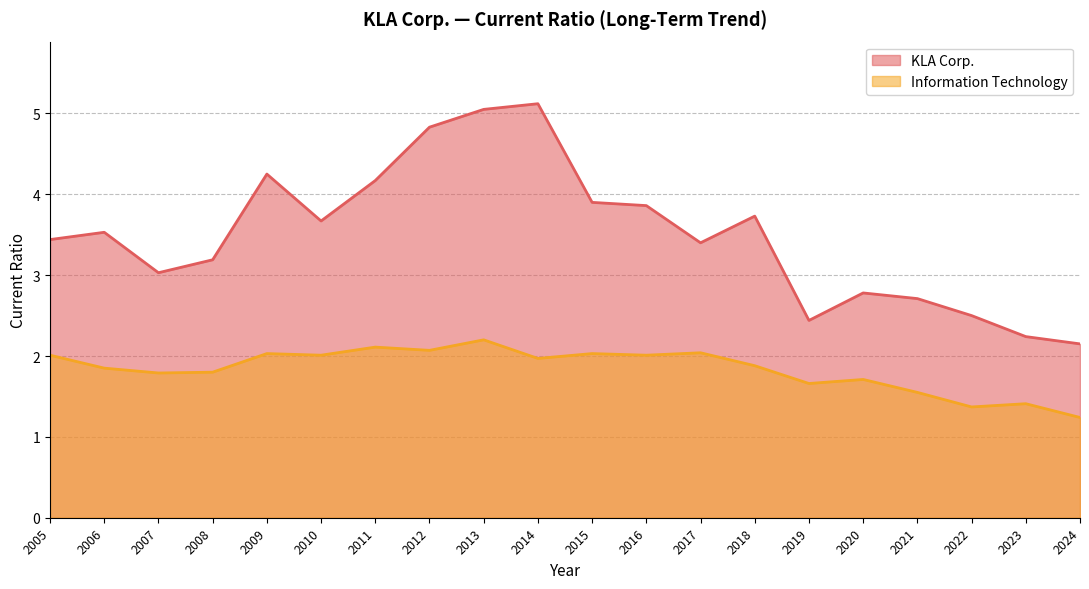

Reading right to left, extract all data points from this chart.

KLA Corp.: 2.1	2.2	2.5	2.7	2.8	2.4	3.7	3.4	3.9	3.9	5.1	5.0	4.8	4.2	3.7	4.2	3.2	3.0	3.5	3.4
Information Technology: 1.2	1.4	1.4	1.6	1.7	1.7	1.9	2.0	2.0	2.0	2.0	2.2	2.1	2.1	2.0	2.0	1.8	1.8	1.9	2.0